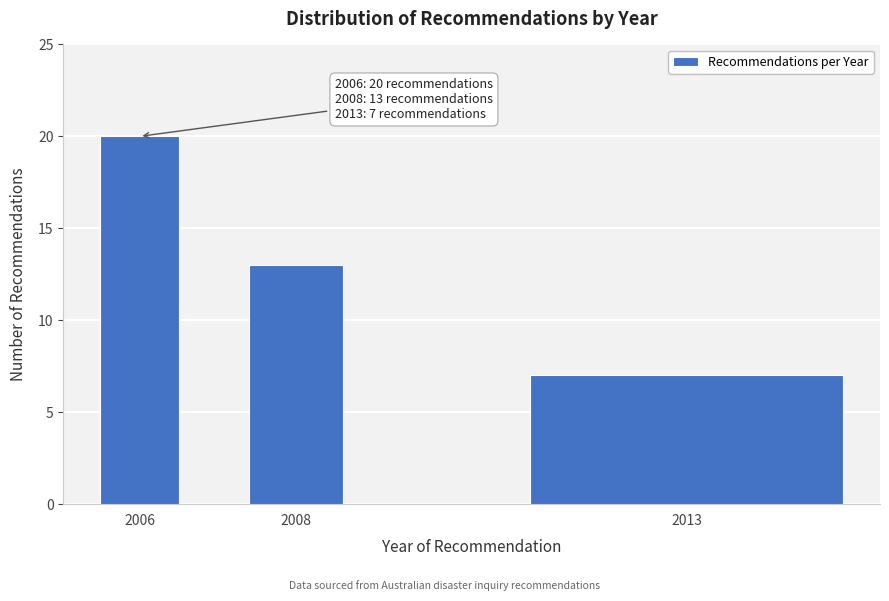

Reading left to right, what are all the values shown in this chart?

2006=20	2008=13	2013=7